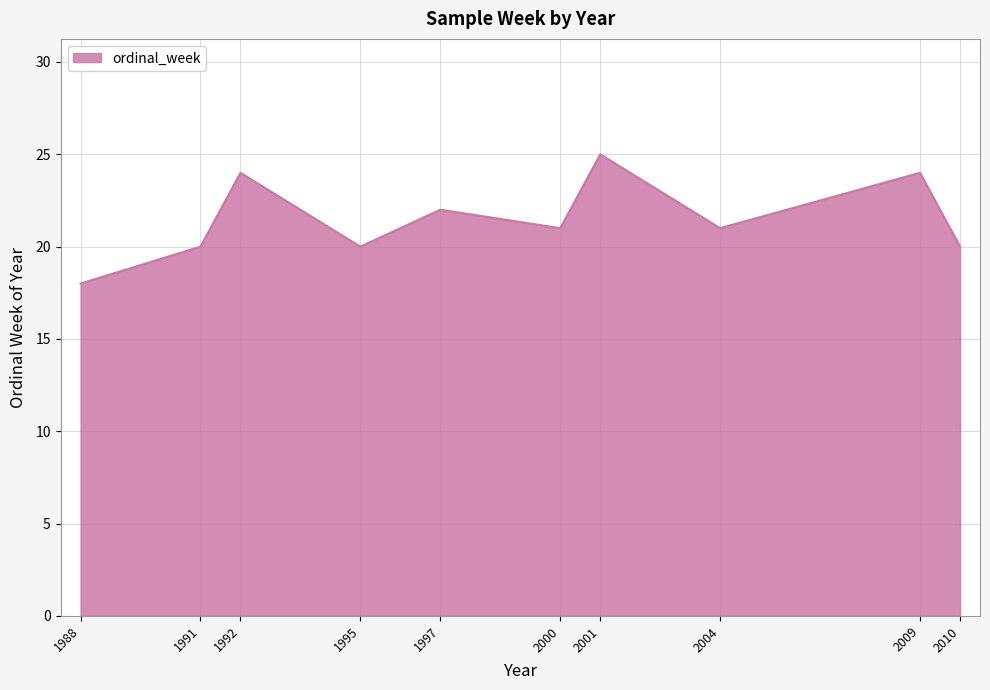

Which label corresponds to the largest value in the chart?

2001